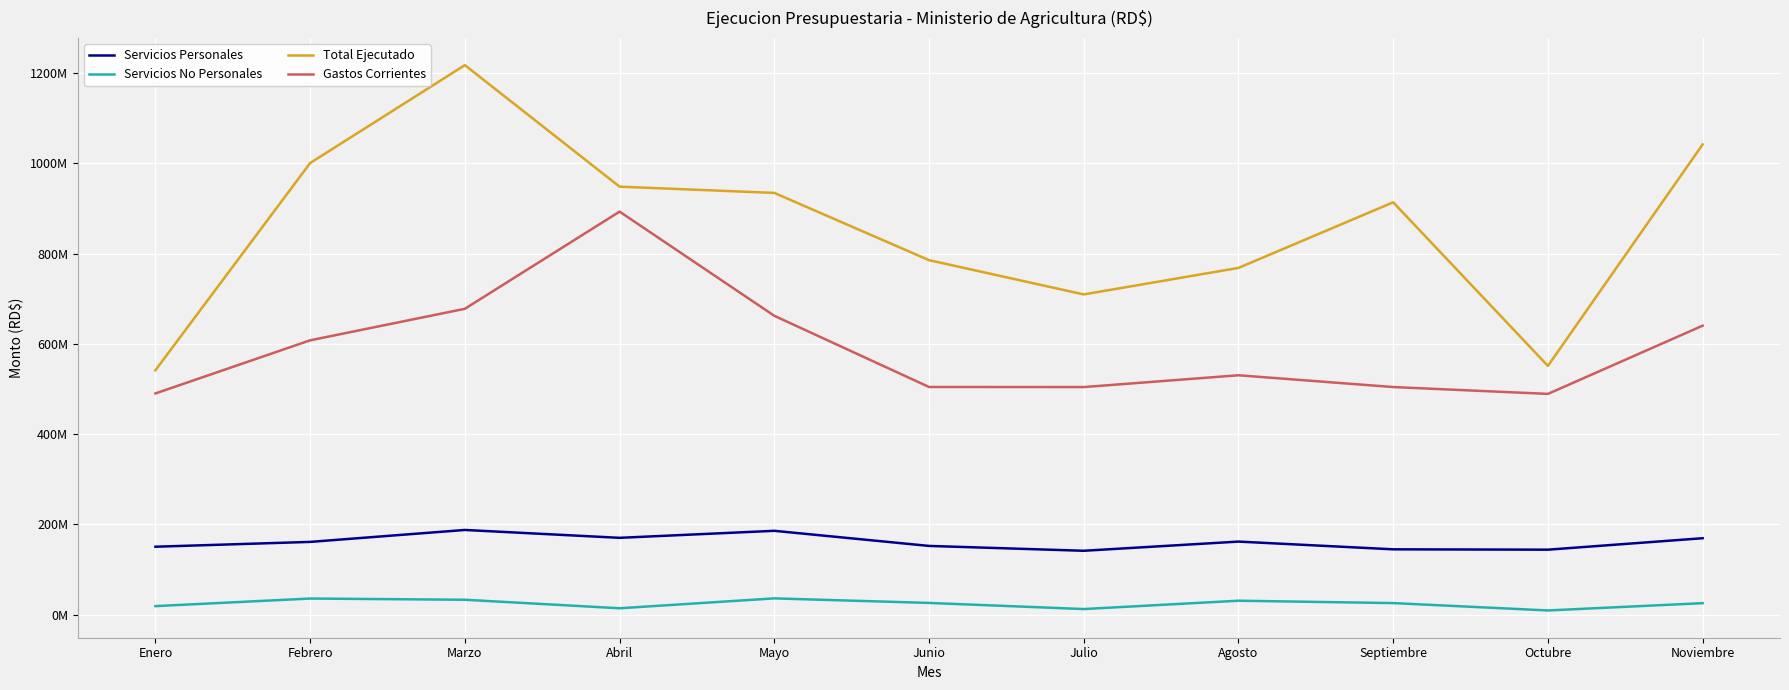

True or false: Servicios No Personales and Gastos Corrientes intersect in this chart.

False